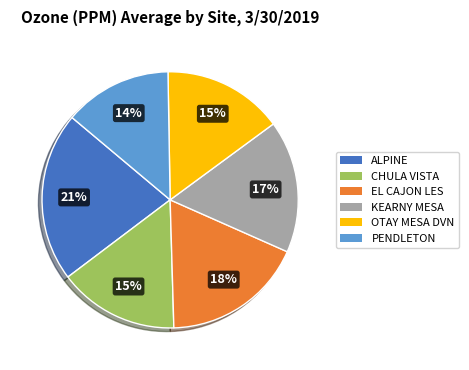

Which slice is the smallest?

PENDLETON